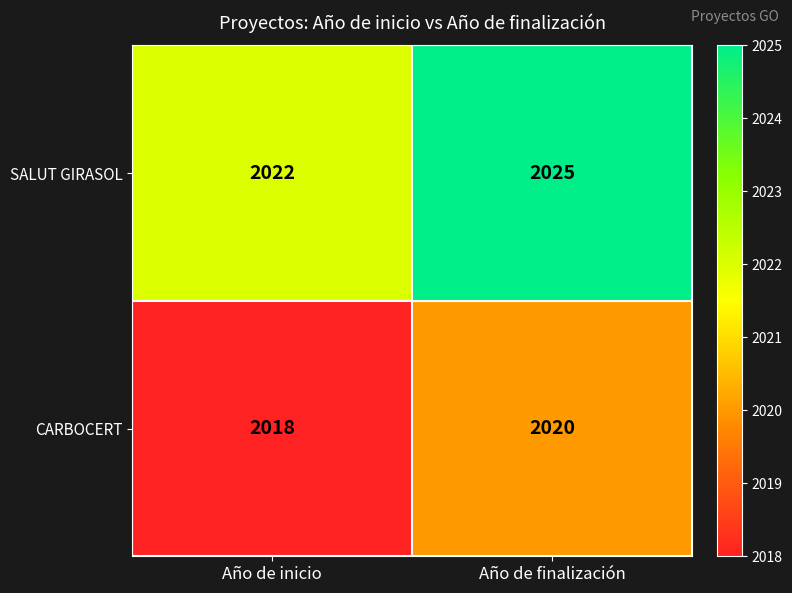

List the series in order of their peak value, lowest first.

CARBOCERT, SALUT GIRASOL